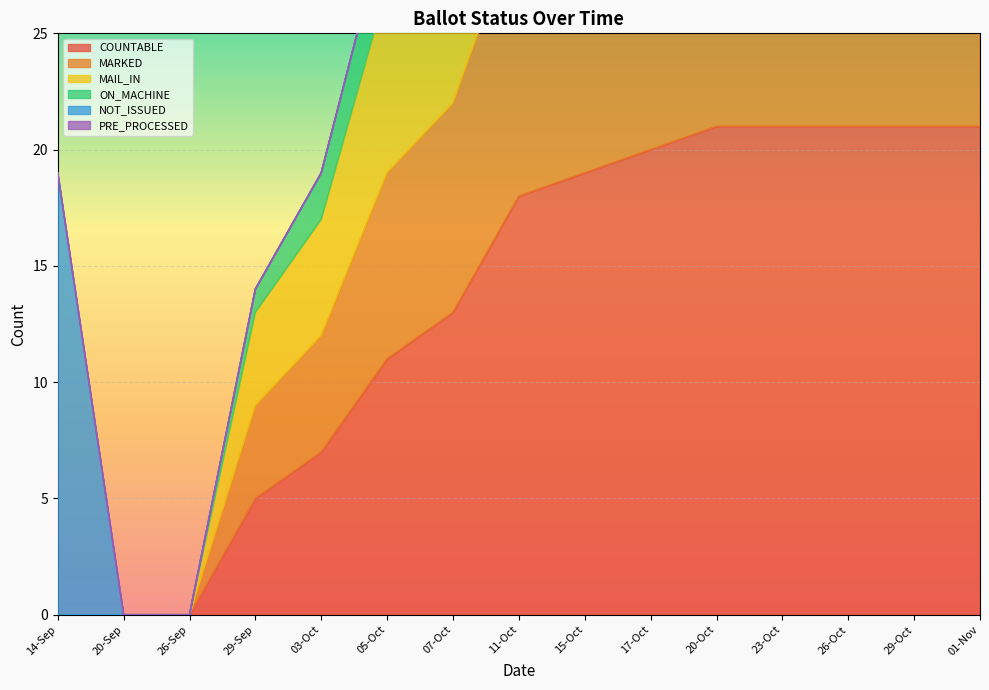

The COUNTABLE series shows 10 at 23-Oct. True or false?

False